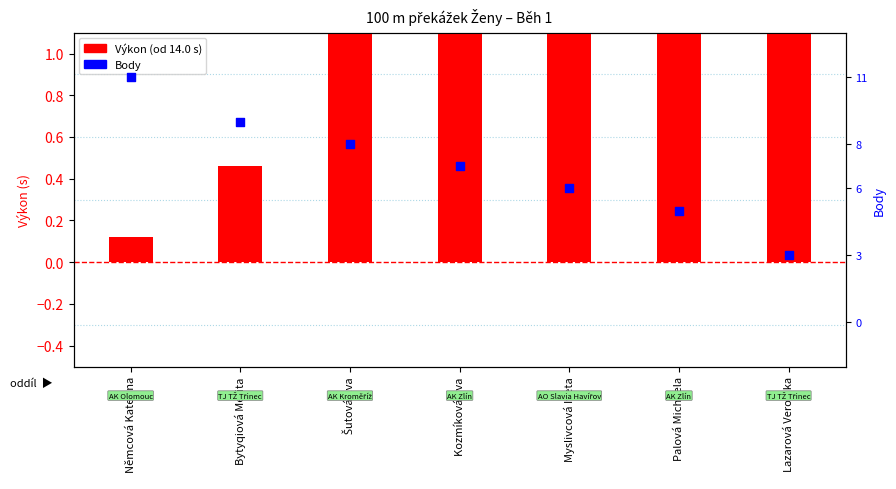

Which series contains the lowest Y value?

Výkon (od 14.0 s)